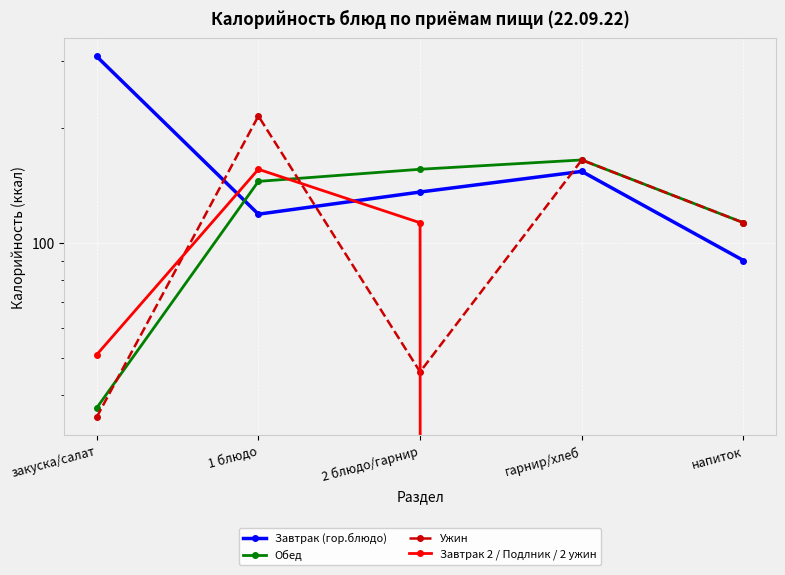

At how many categories does at least one series exceed 124?

4